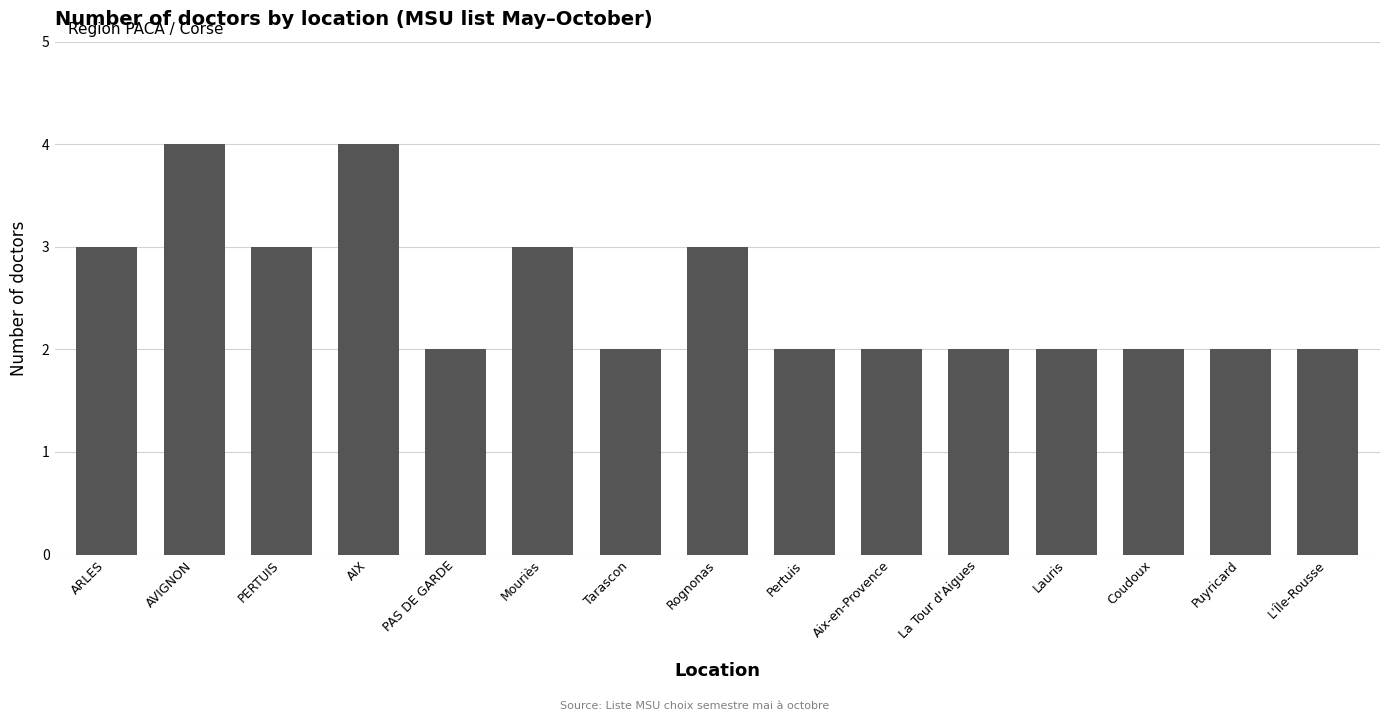

What is the sum of all values?

38